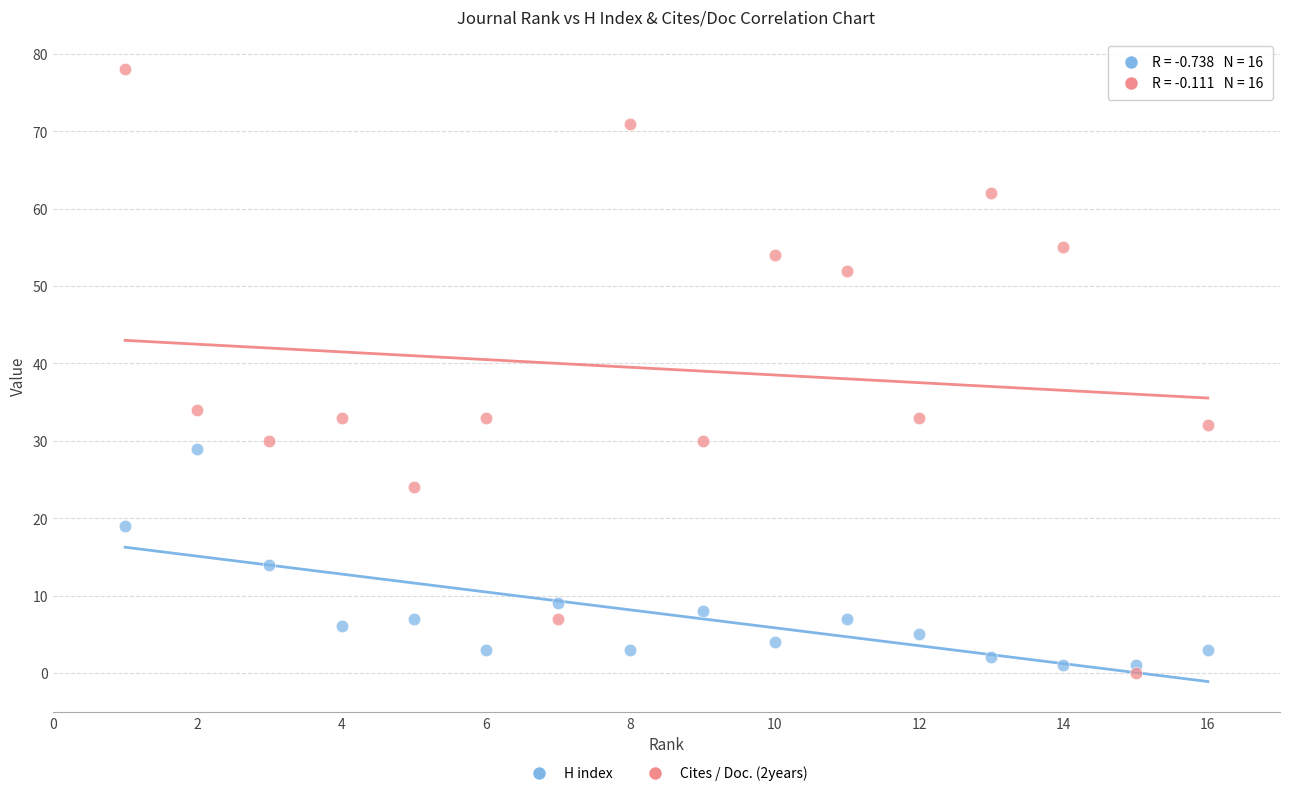

What is the X range (max minus min) for the scatter plot?

15